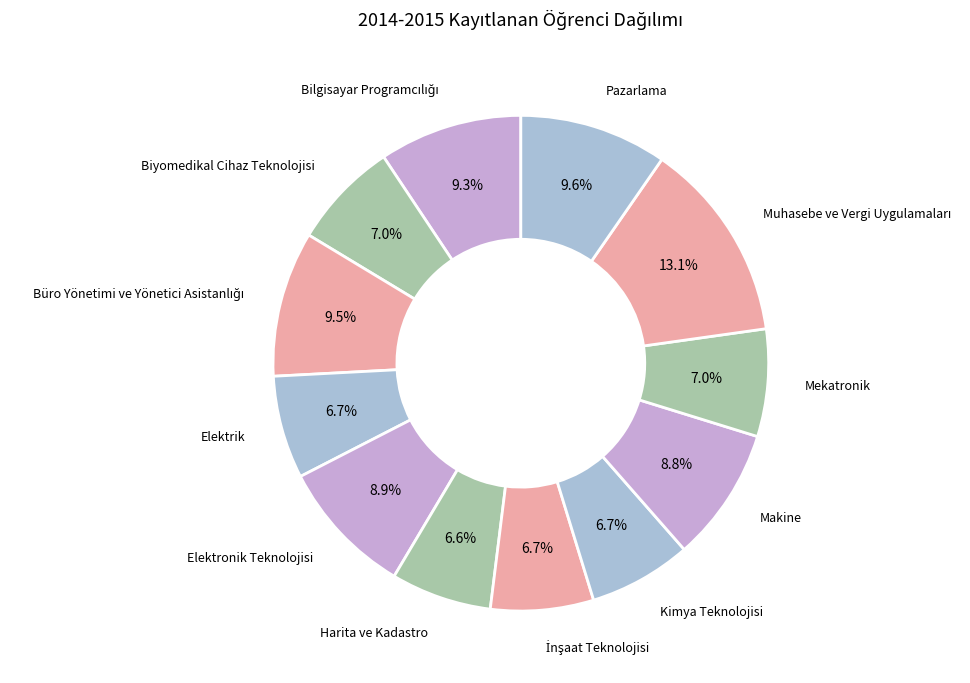

Rank the categories by value from lowest to highest.

Harita ve Kadastro, Elektrik, İnşaat Teknolojisi, Kimya Teknolojisi, Biyomedikal Cihaz Teknolojisi, Mekatronik, Makine, Elektronik Teknolojisi, Bilgisayar Programcılığı, Büro Yönetimi ve Yönetici Asistanlığı, Pazarlama, Muhasebe ve Vergi Uygulamaları